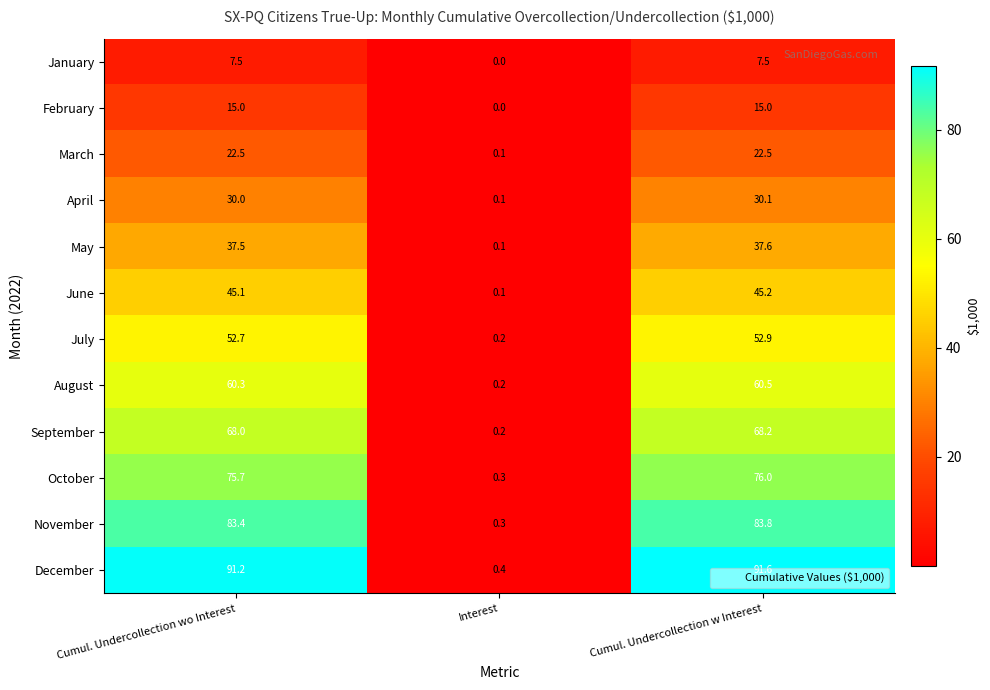

Which series has the largest total across all categories?

December